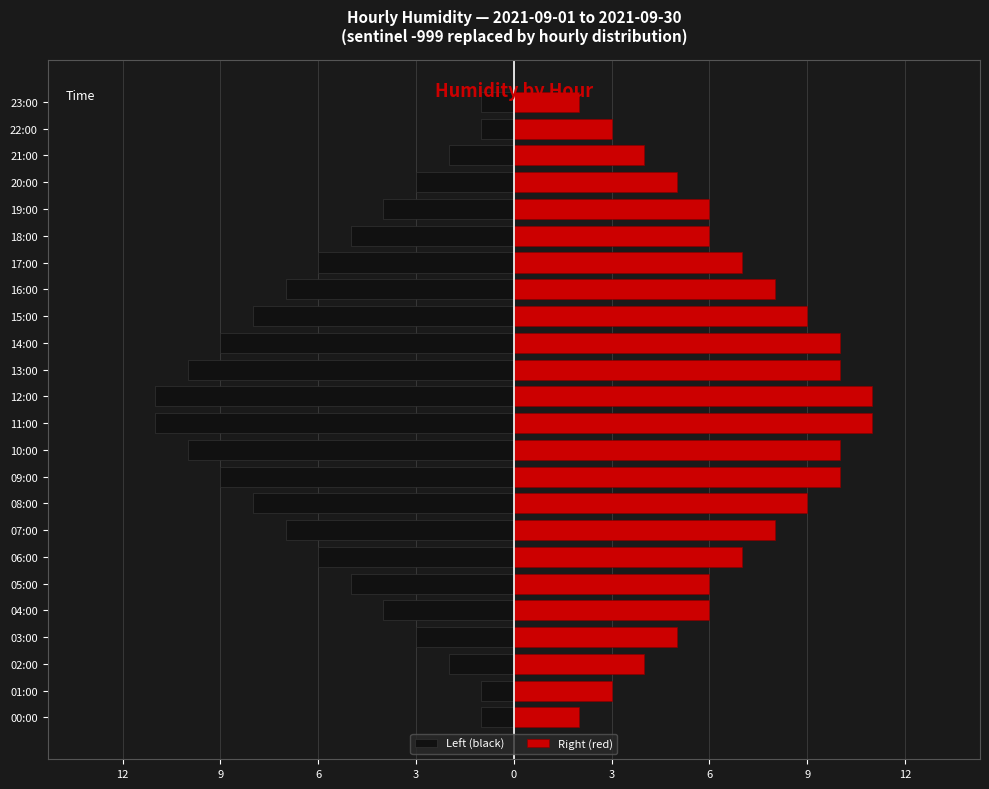

The Right (red) series shows 2 at 23:00. True or false?

True